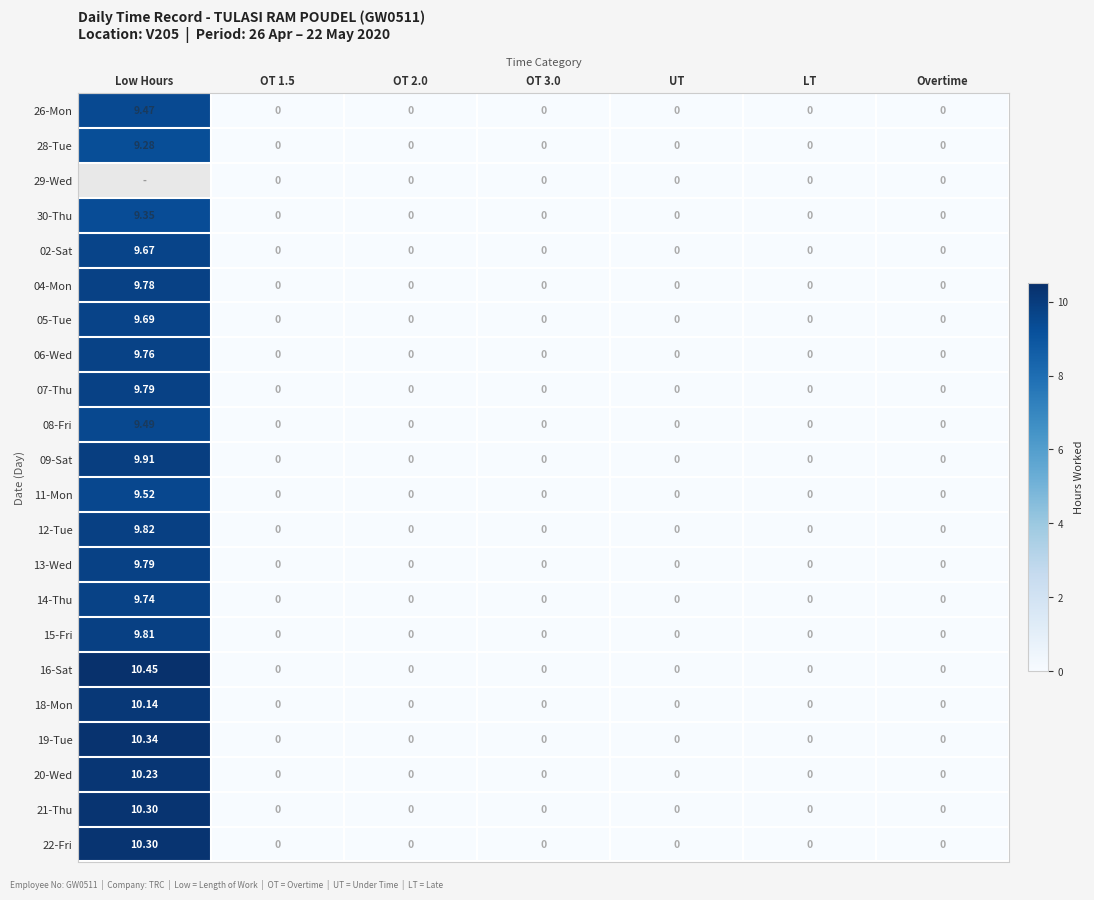

How many values in 05-Tue are above zero?

1